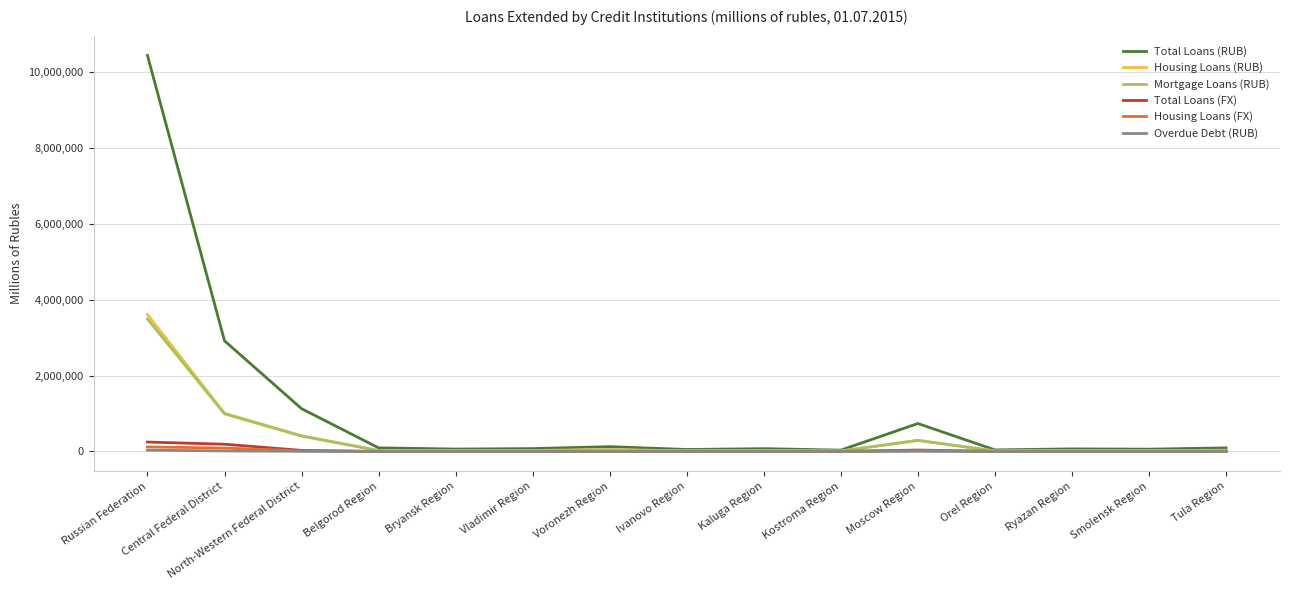

True or false: Total Loans (RUB) has a value of 1127931 at North-Western Federal District.

True